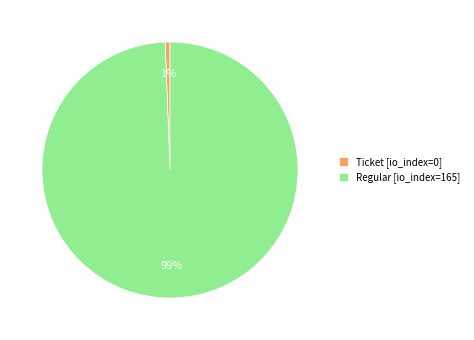

What is the smallest slice in the pie chart?

Ticket [io_index=0]